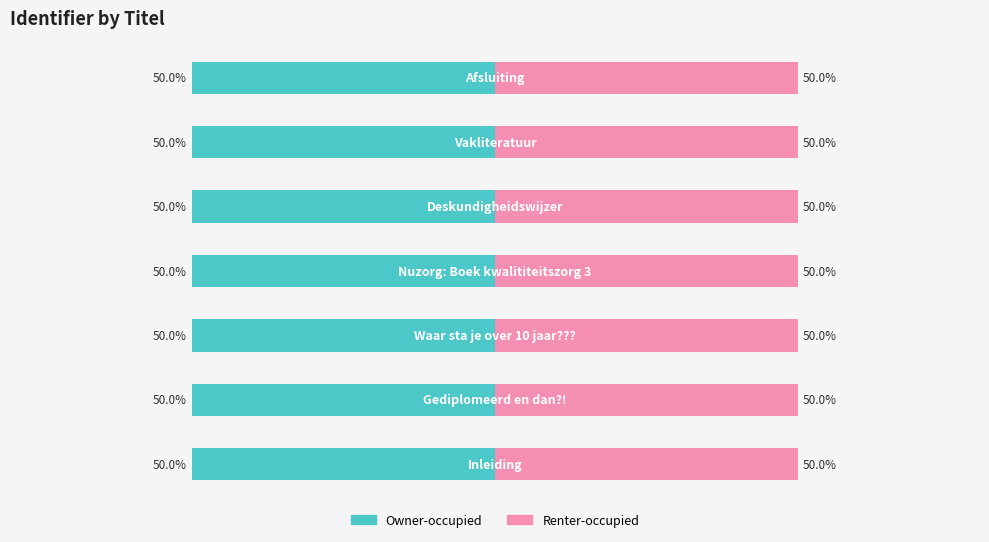

Which series has the widest spread of values?

Owner-occupied